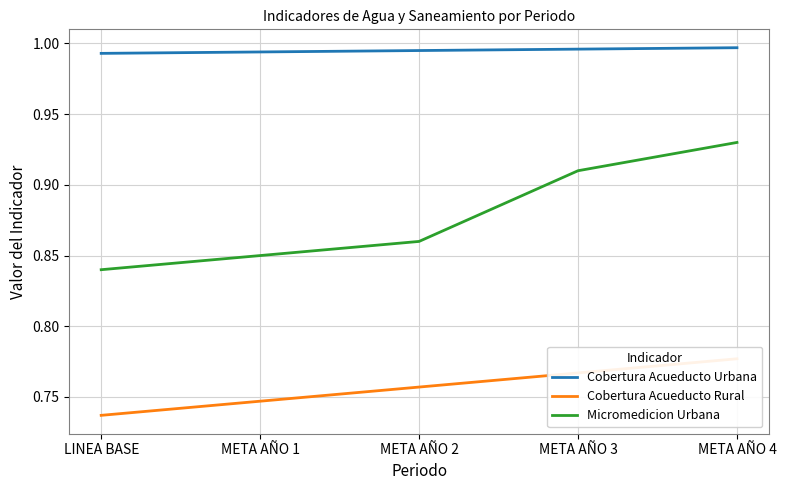

Where is Cobertura Acueducto Rural nearest to the value 0?

LINEA BASE